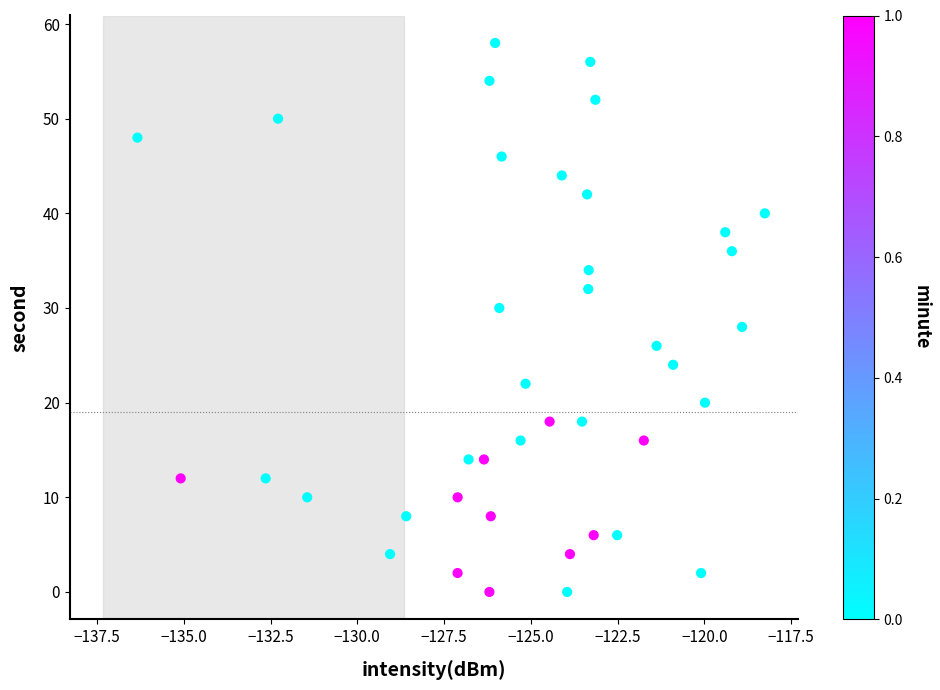

What is the range of Y values (max minus min)?

58